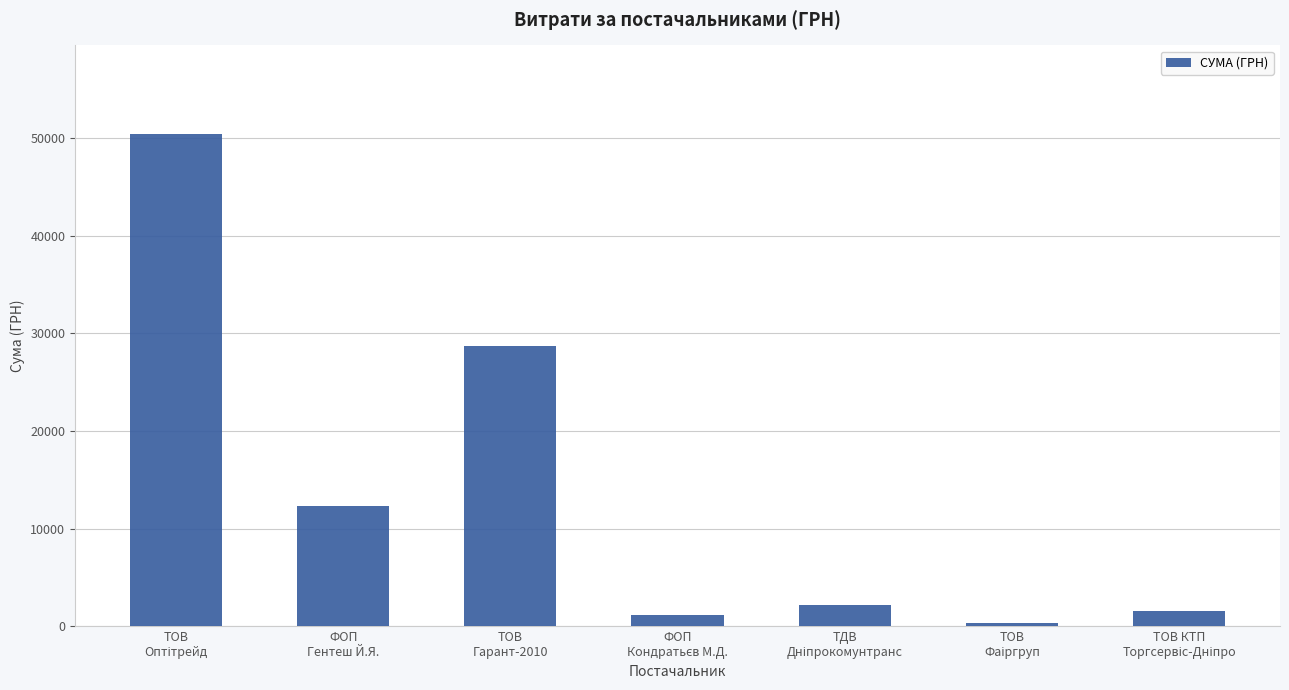

What is the sum of all values?

96674.1